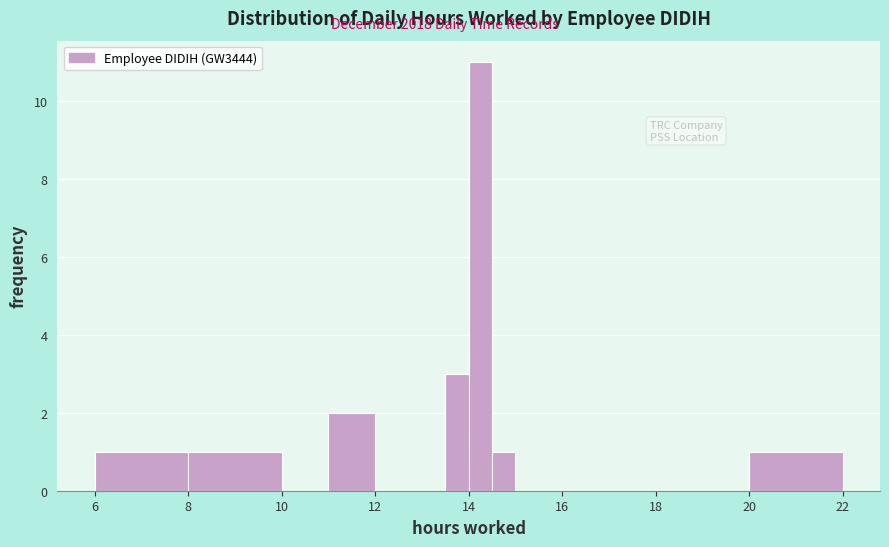

Around what value on the x-axis is the tallest bar? Give the approximate position of its centre, as read against the axis.

14.2